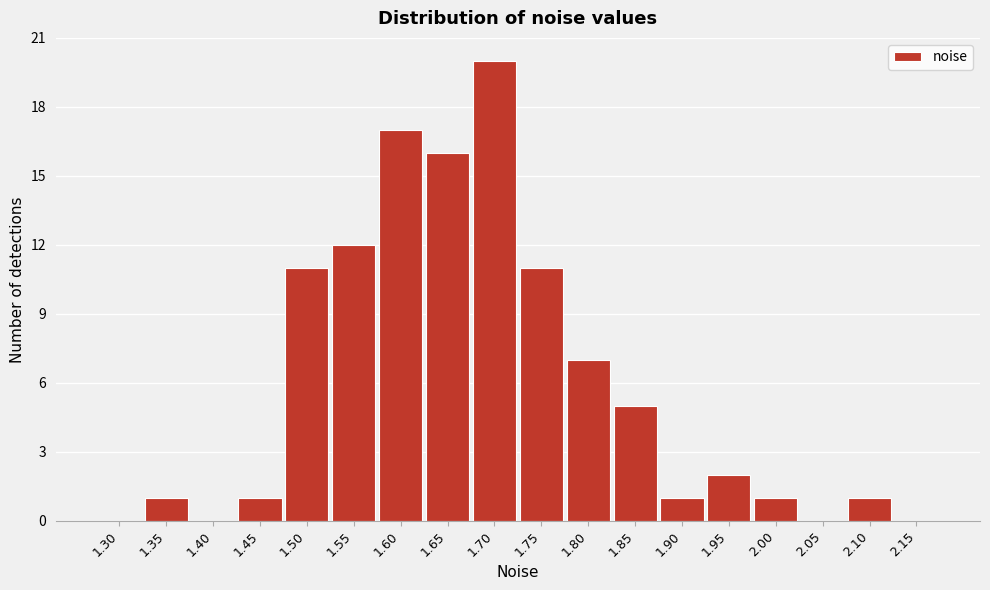

Reading right to left, what are all the values shown in this chart?

2.15=0	2.10=1	2.05=0	2.00=1	1.95=2	1.90=1	1.85=5	1.80=7	1.75=11	1.70=20	1.65=16	1.60=17	1.55=12	1.50=11	1.45=1	1.40=0	1.35=1	1.30=0